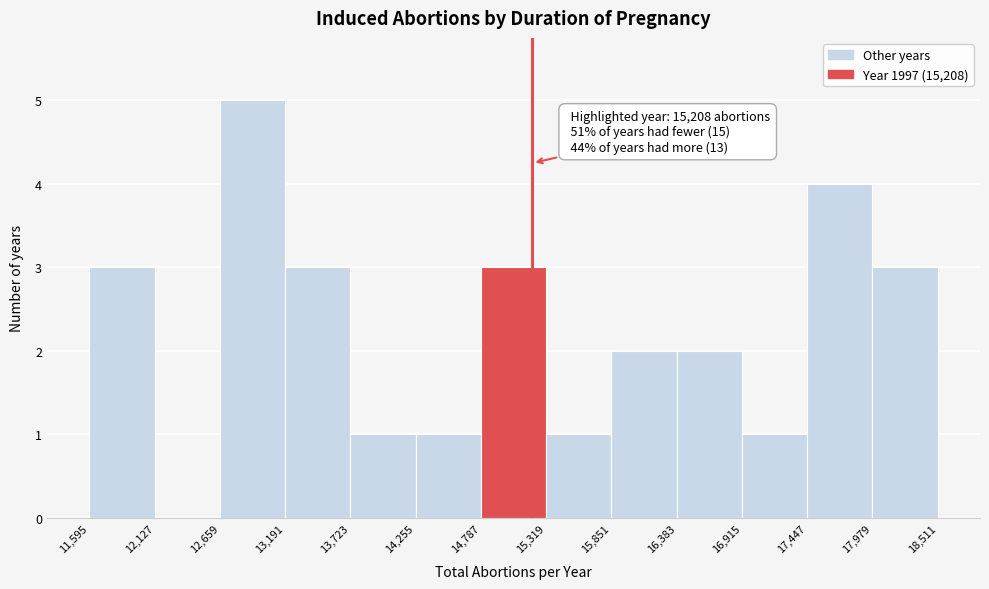

Over which range of the x-axis is the bar tallest?

12,659 to 13,191